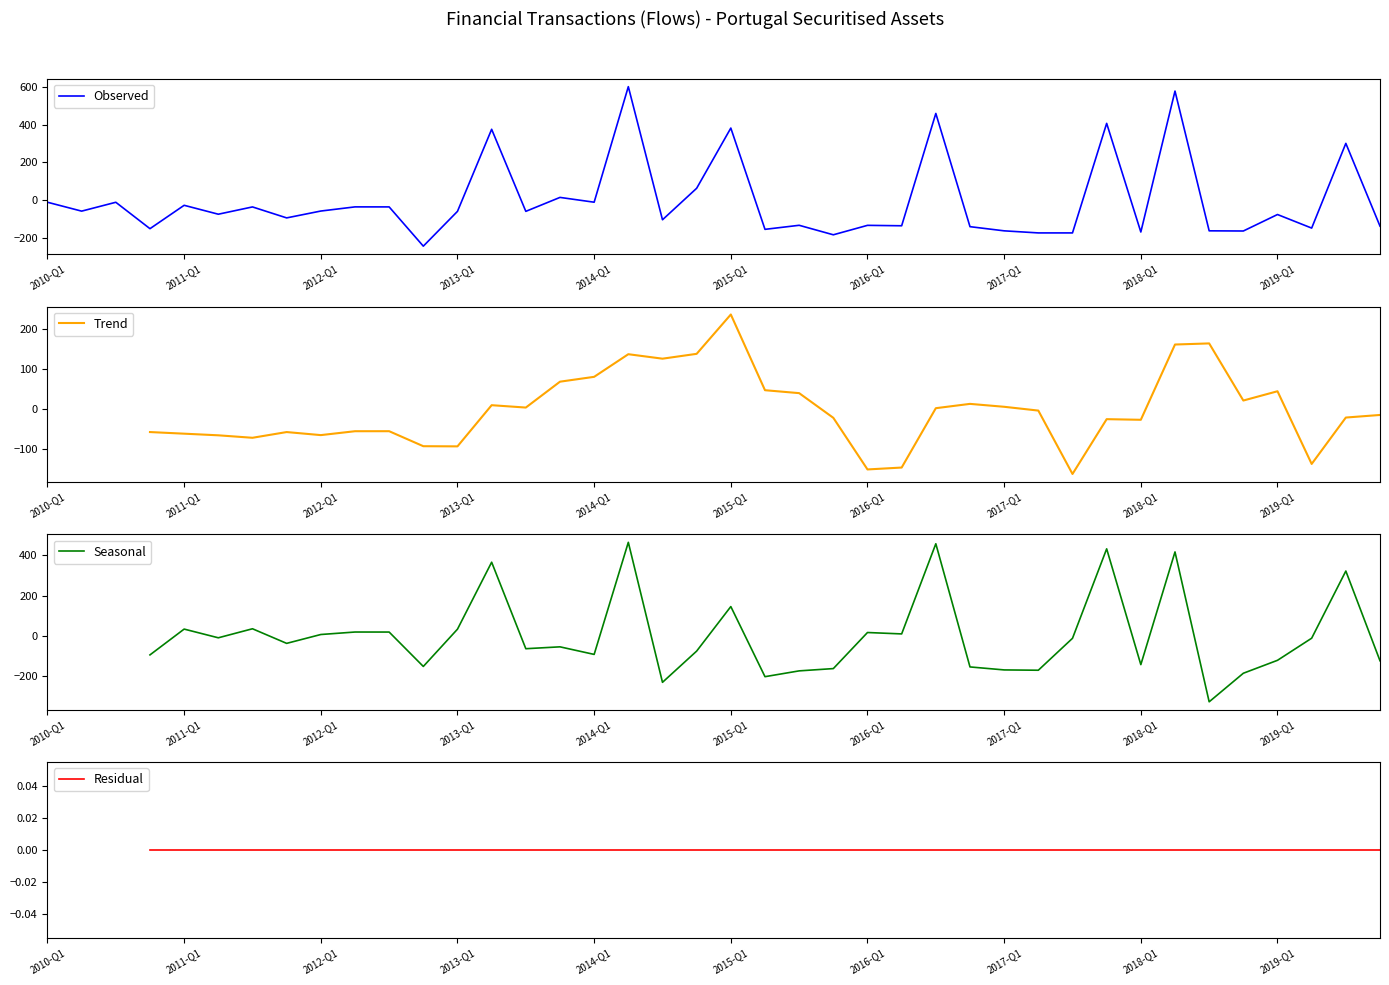

What is the sum of all values?

-134.1